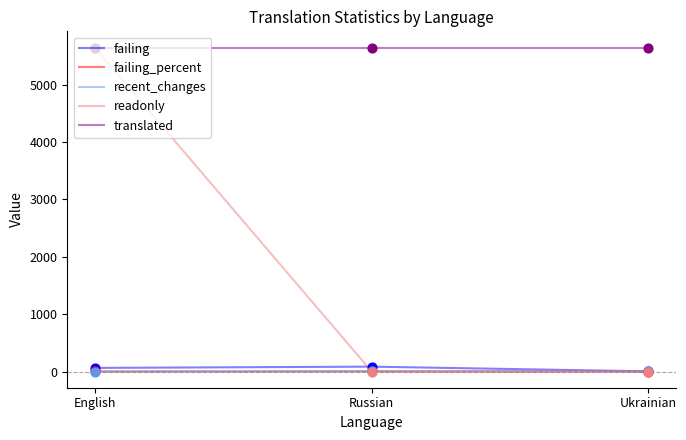

Which series has the largest total across all categories?

translated